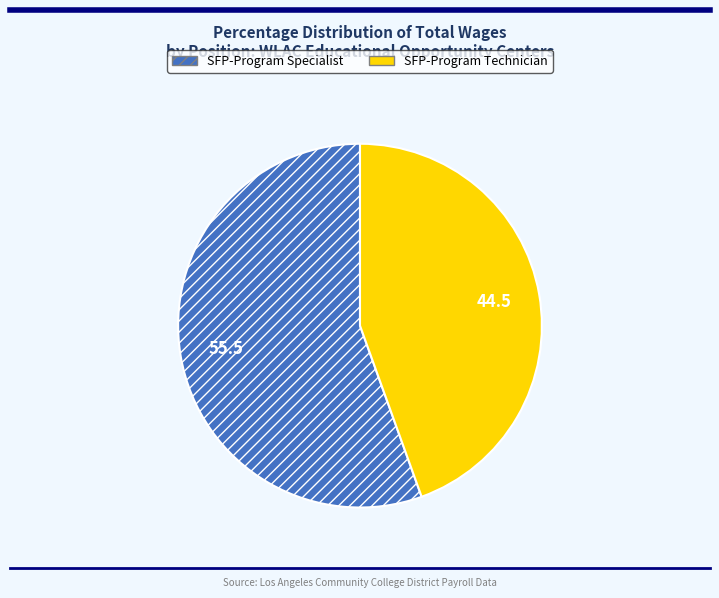

Is it true that SFP-Program Specialist is 56% of the pie?

True